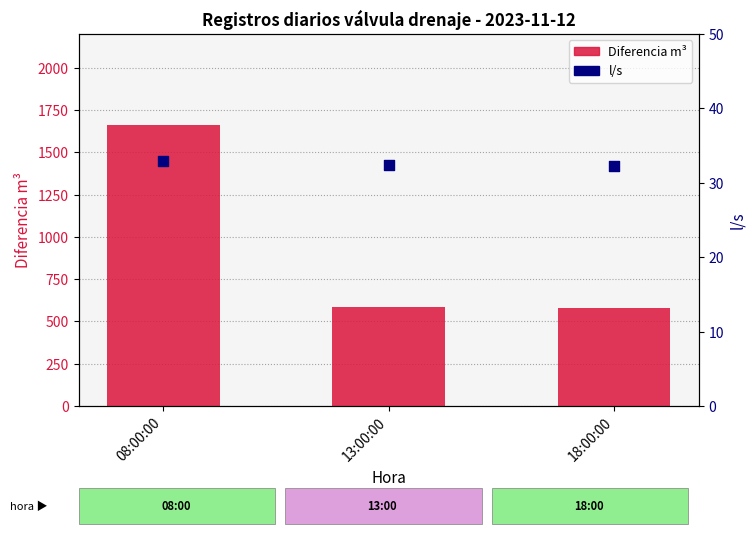

Is the value of l/s at 13:00:00 greater than the value of Diferencia m³ at 08:00:00?

No